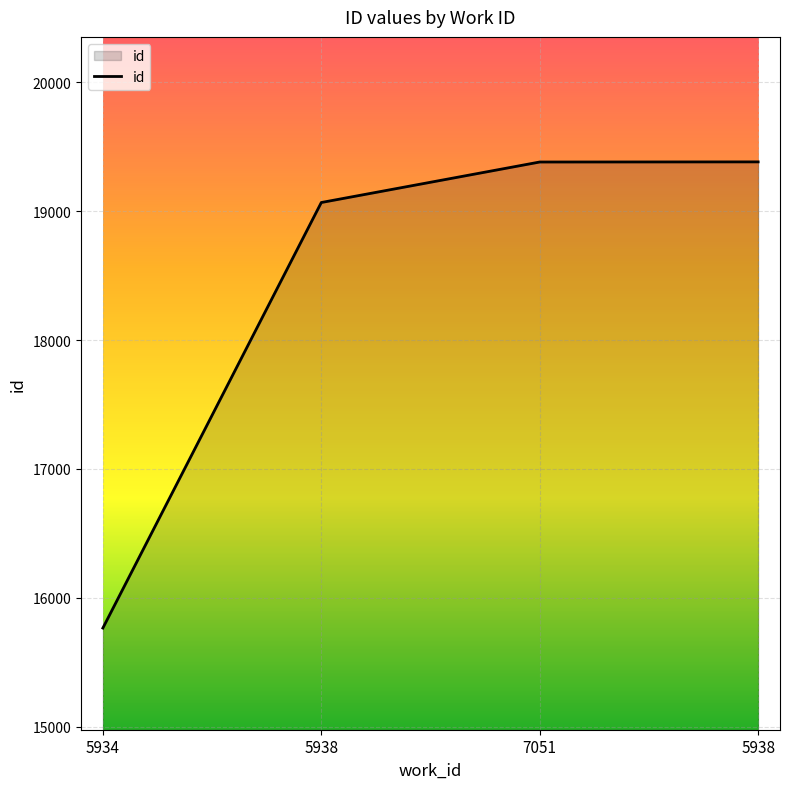

True or false: the data shows 31191 at 5938.

False